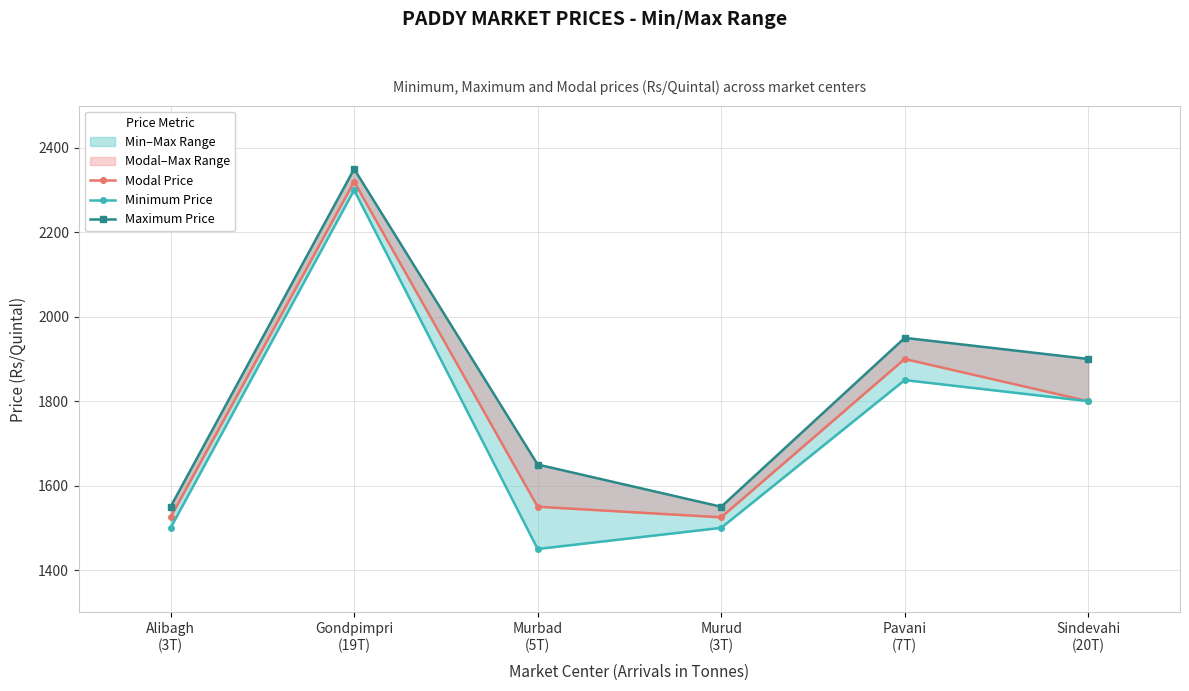

Rank the series by their average value, from highest to lowest.

Maximum Price, Modal Price, Minimum Price